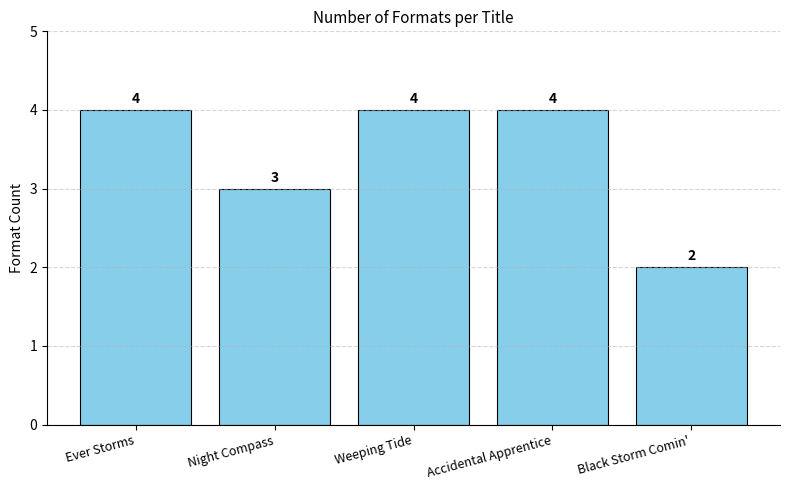

What position from the left is Ever Storms?

1